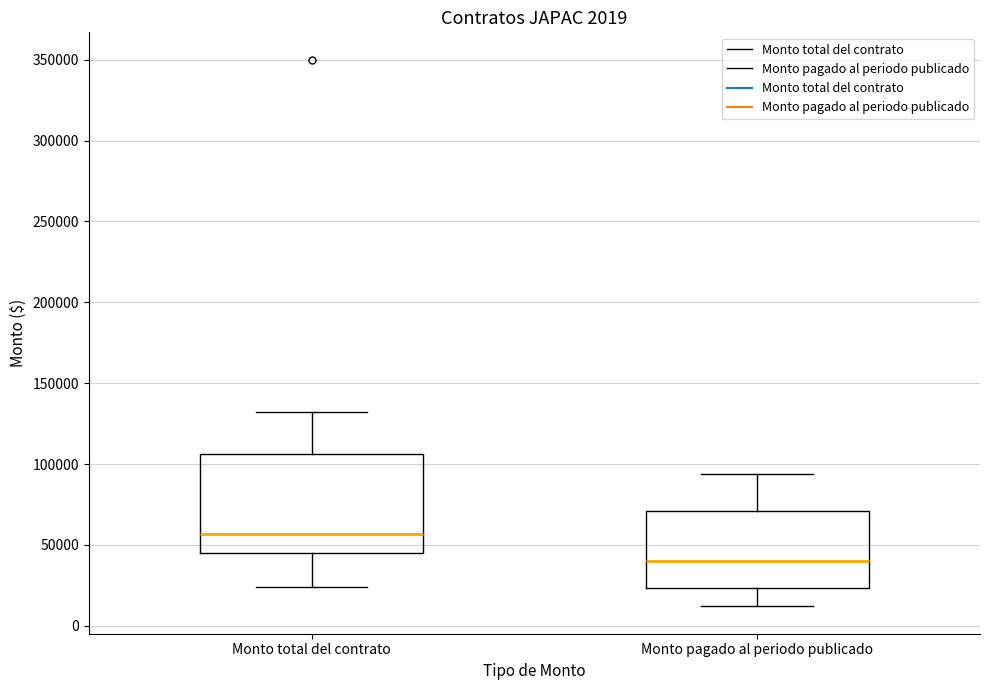

Which box's median line is the highest?

Monto total del contrato